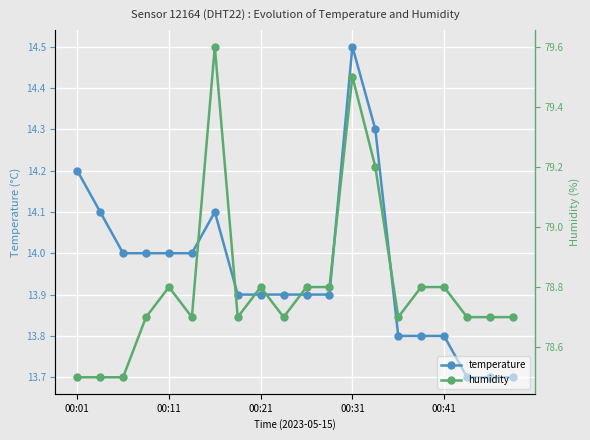

The value of temperature at 00:21 is 9.4. True or false?

False